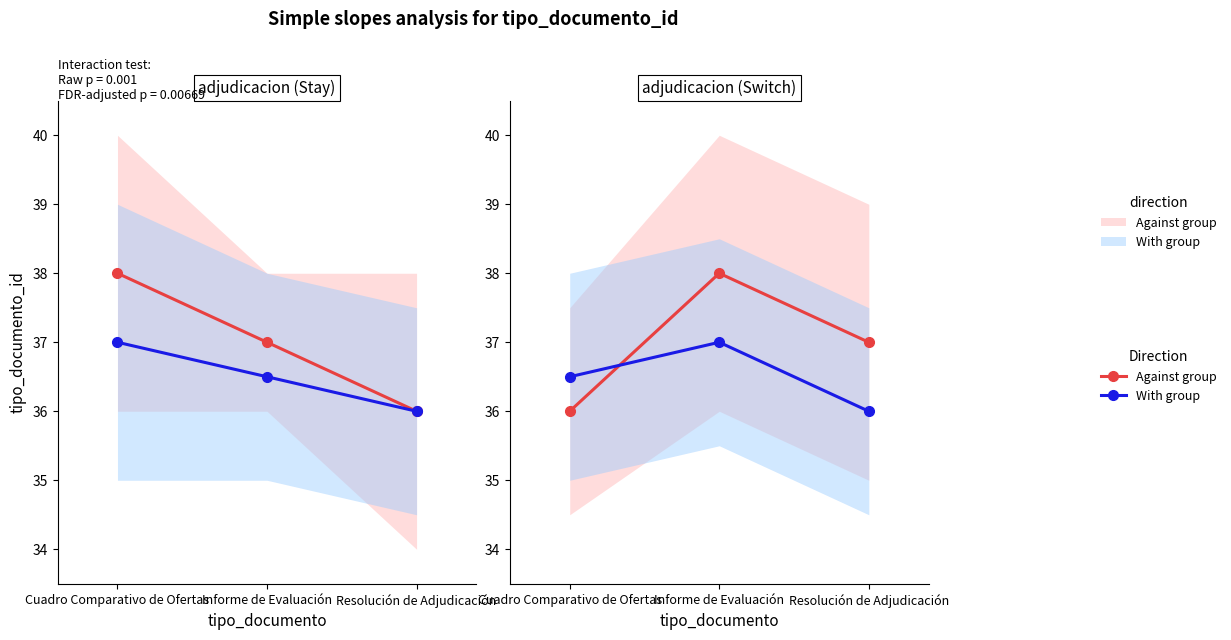

What is the minimum value for With group?

36.0